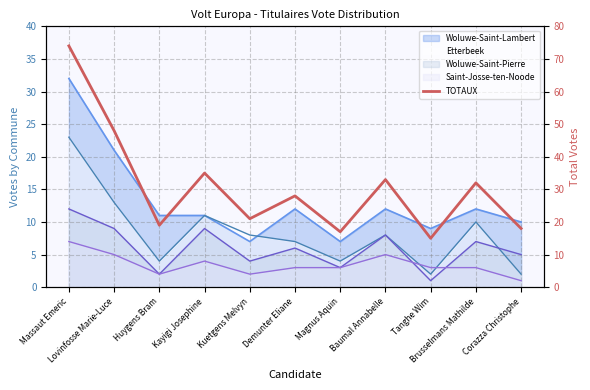

List the labels in order of value, smallest first.

Tanghe Wim, Magnus Aquin, Corazza Christophe, Huygens Bram, Kuetgens Melvyn, Demunter Eliane, Brusselmans Mathilde, Baumal Annabelle, Kayigi Josephine, Lovinfosse Marie-Luce, Massaut Emeric